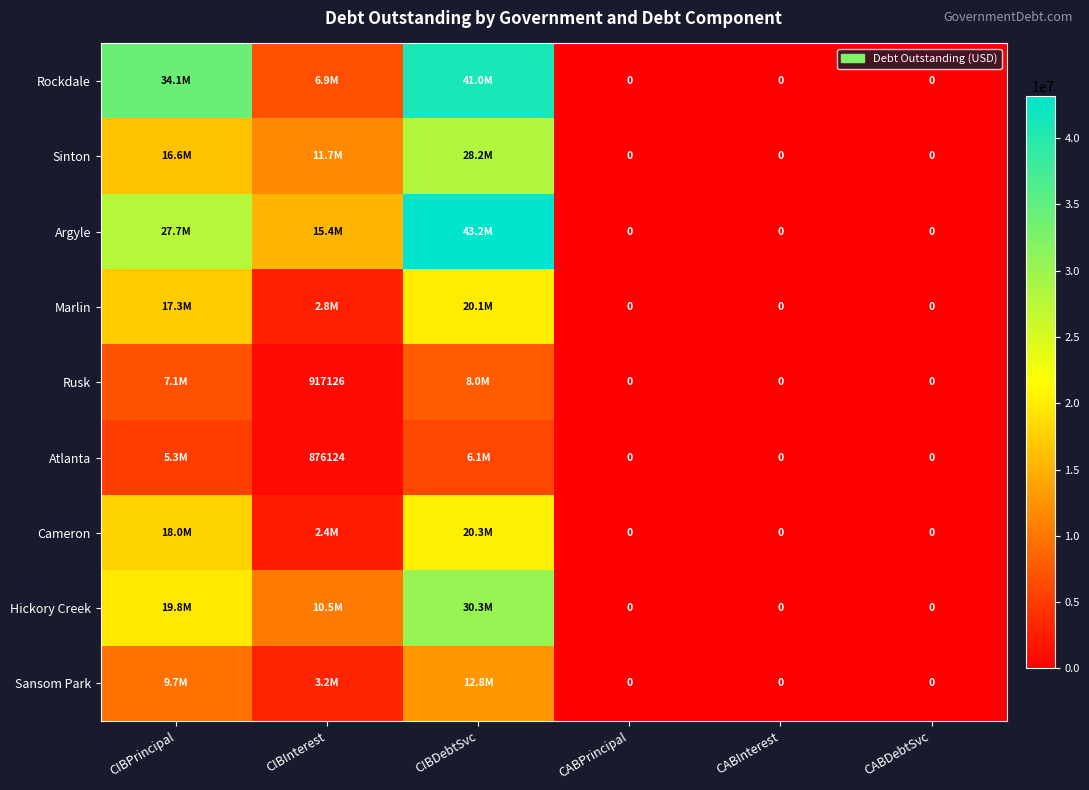

Count the number of data series in this chart.

9